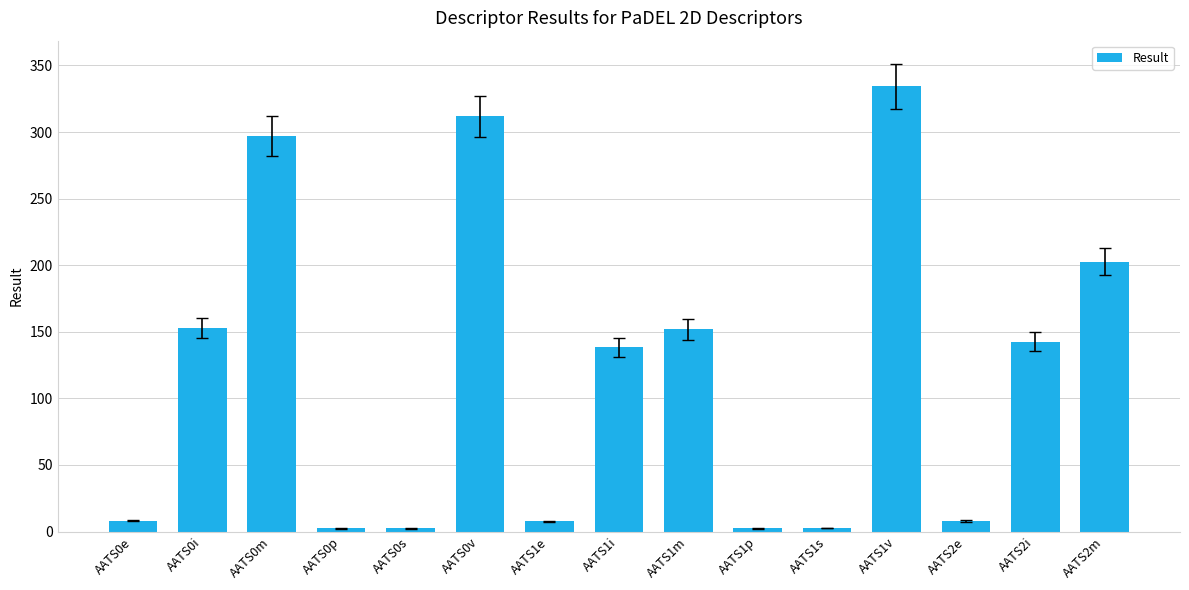

What is the difference between the second highest and minimum values?

309.4